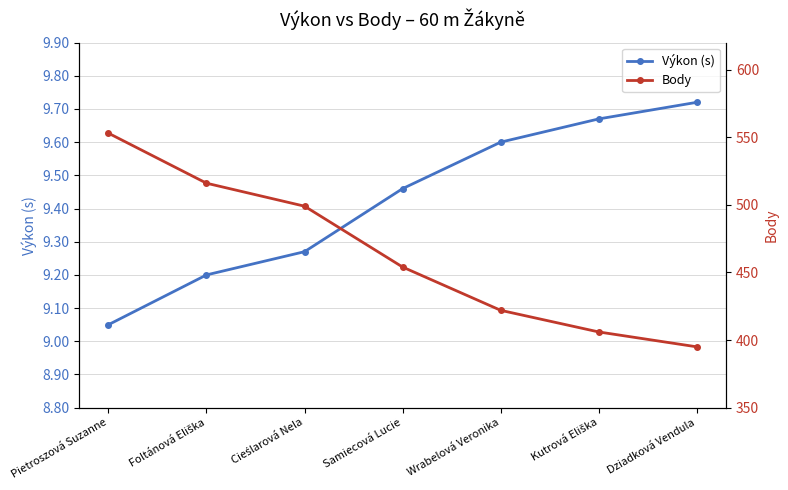

Is the value of Výkon (s) at Samiecová Lucie greater than the value of Body at Kutrová Eliška?

No